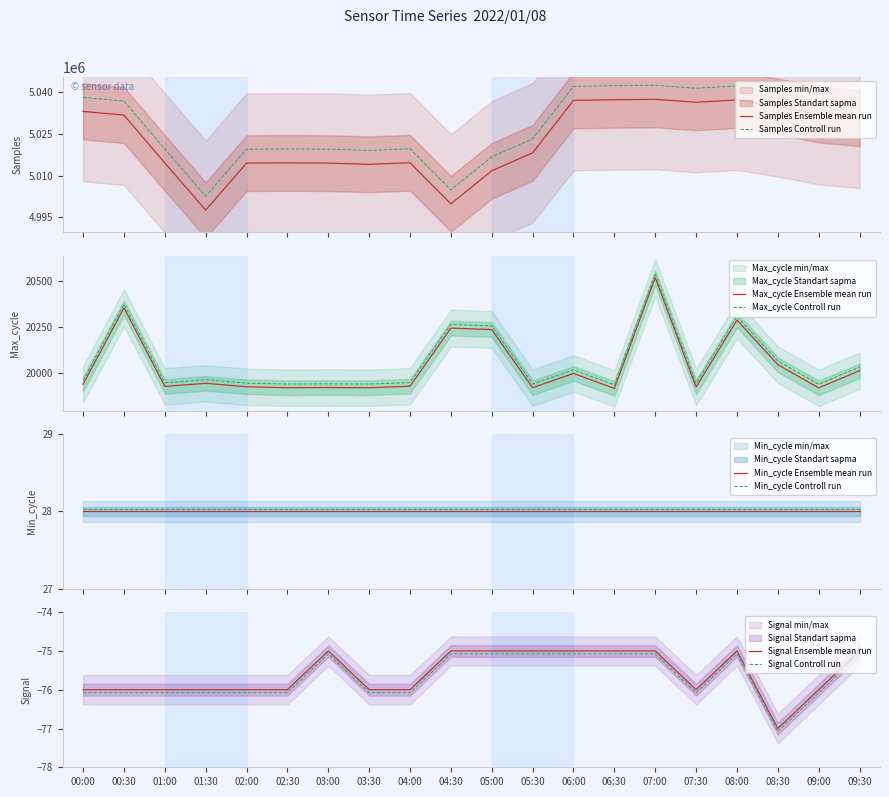

True or false: Max_cycle and Samples intersect in this chart.

False